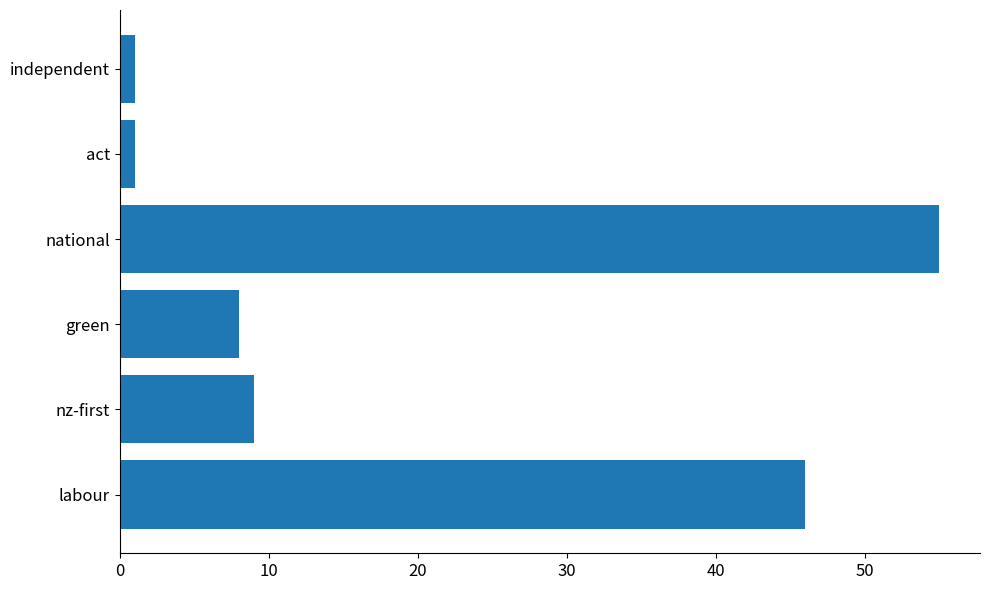

Between independent and nz-first, which is larger?

nz-first